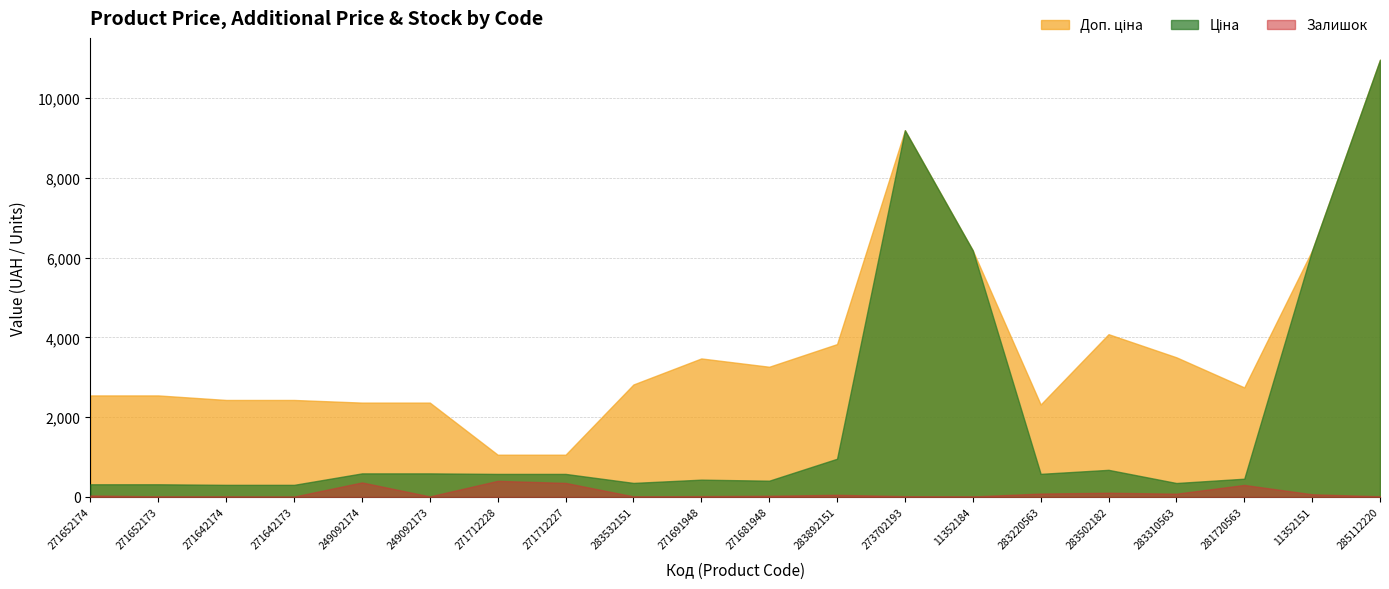

Rank the series by their maximum value, from highest to lowest.

Ціна, Доп. ціна, Залишок